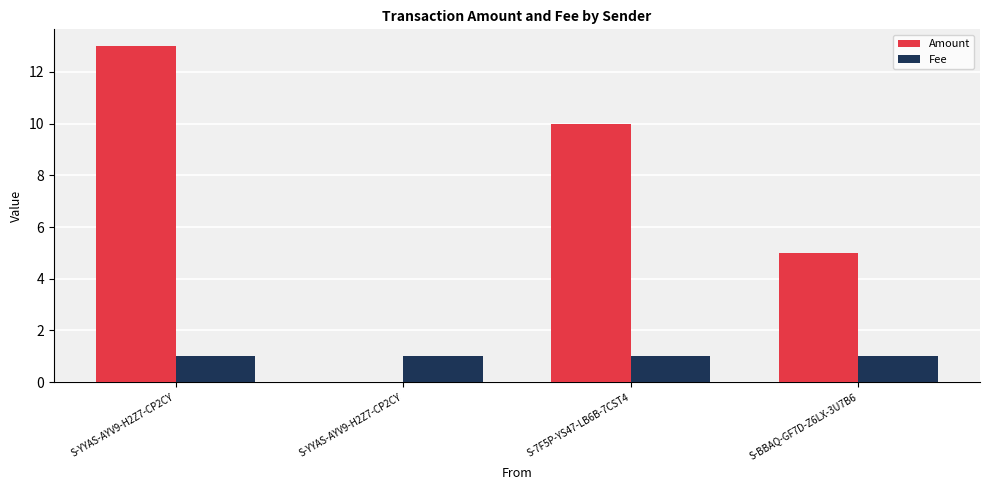

Reading right to left, extract all data points from this chart.

Amount: S-BBAQ-GF7D-Z6LX-3U7B6=5	S-7F5P-YS47-LB6B-7CST4=10	S-YYAS-AYV9-H2Z7-CP2CY=0	S-YYAS-AYV9-H2Z7-CP2CY=13
Fee: S-BBAQ-GF7D-Z6LX-3U7B6=1	S-7F5P-YS47-LB6B-7CST4=1	S-YYAS-AYV9-H2Z7-CP2CY=1	S-YYAS-AYV9-H2Z7-CP2CY=1